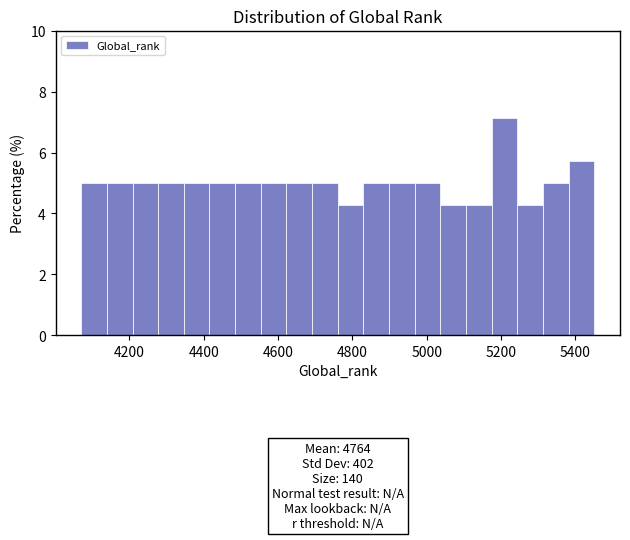

Around what value on the x-axis is the tallest bar? Give the approximate position of its centre, as read against the axis.

5200